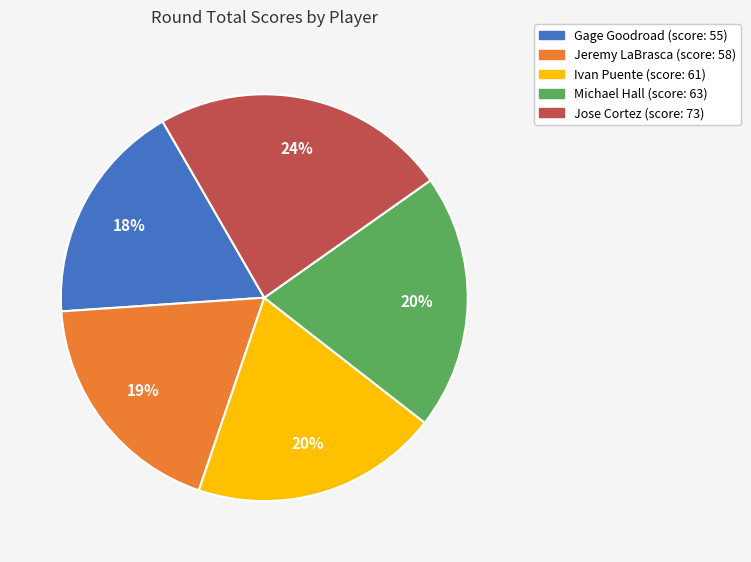

To the nearest percent, what is the difference between the Ivan Puente and Gage Goodroad slice percentages?

2%